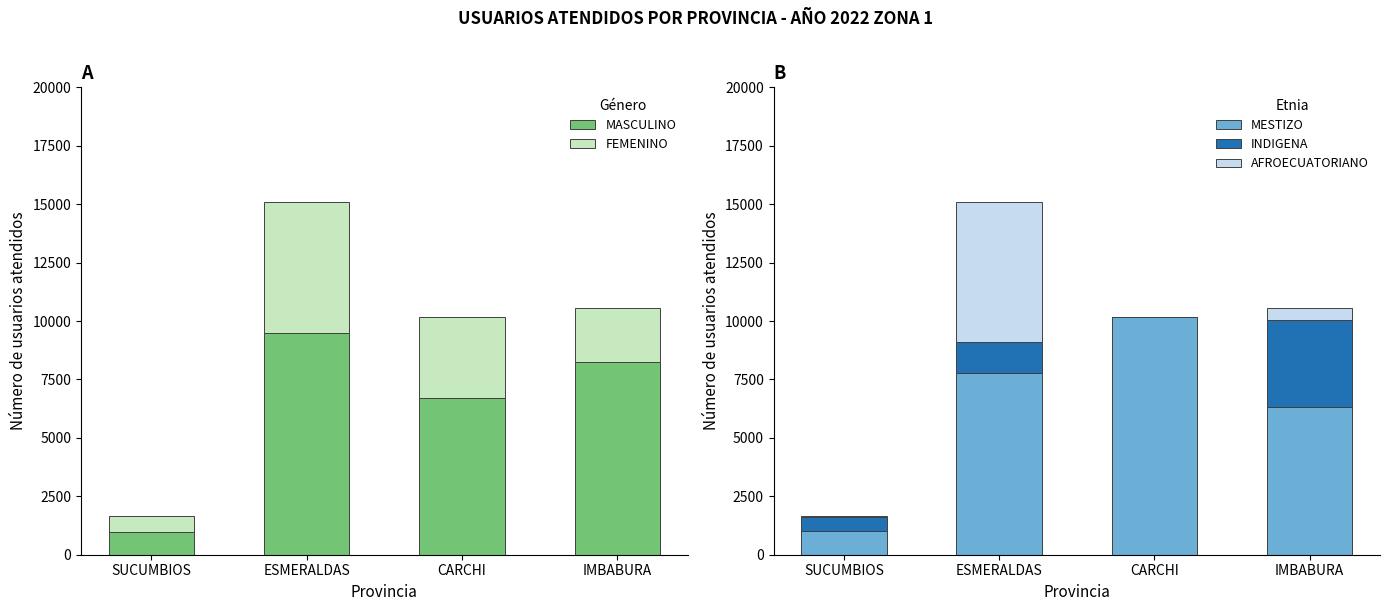

How many groups of bars are there?

4